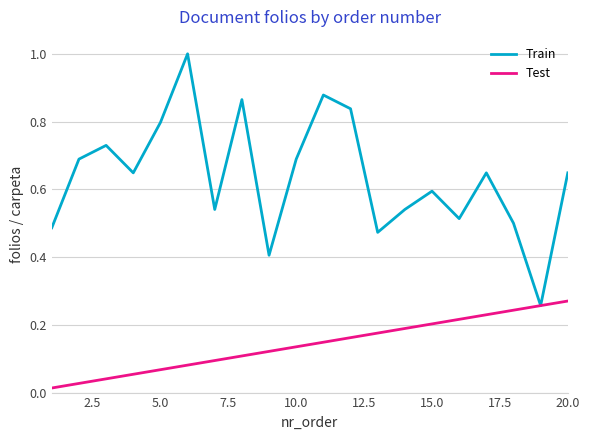

What is the highest value of the Train series?

1.0